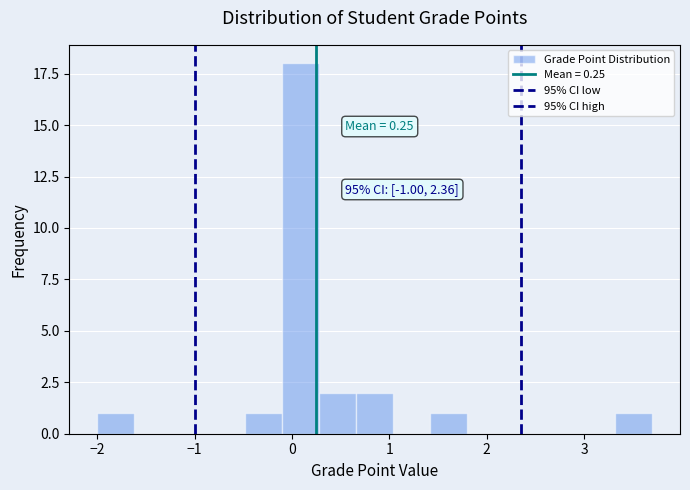

Around what value on the x-axis is the tallest bar? Give the approximate position of its centre, as read against the axis.

0.1